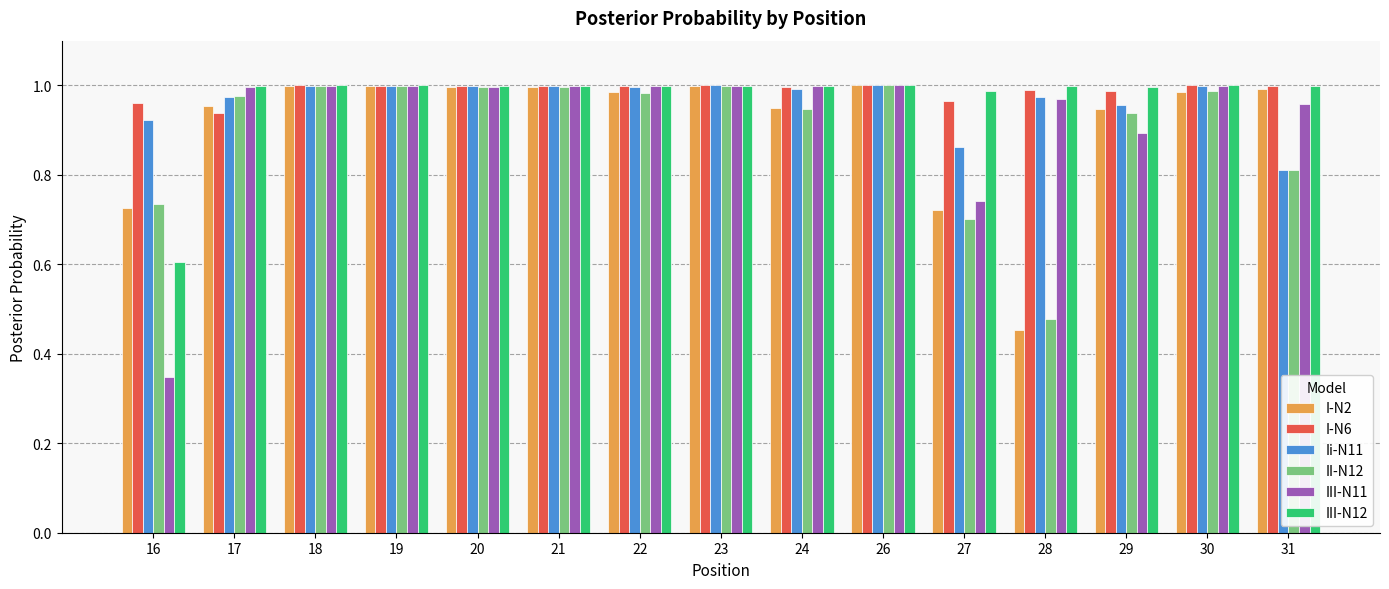

How many bars are there in each group?

6